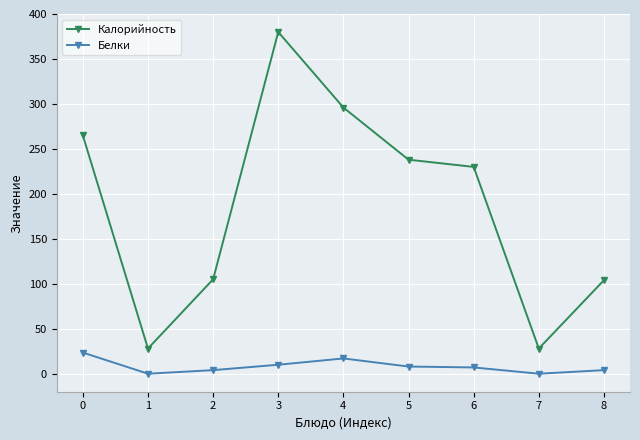

True or false: Белки and Калорийность cross at least once.

False